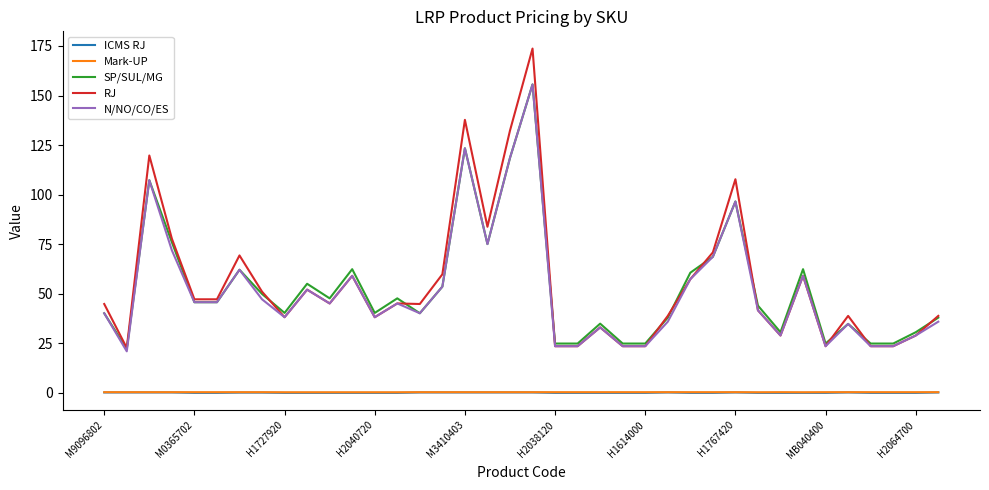

What is the minimum value for RJ?

22.7